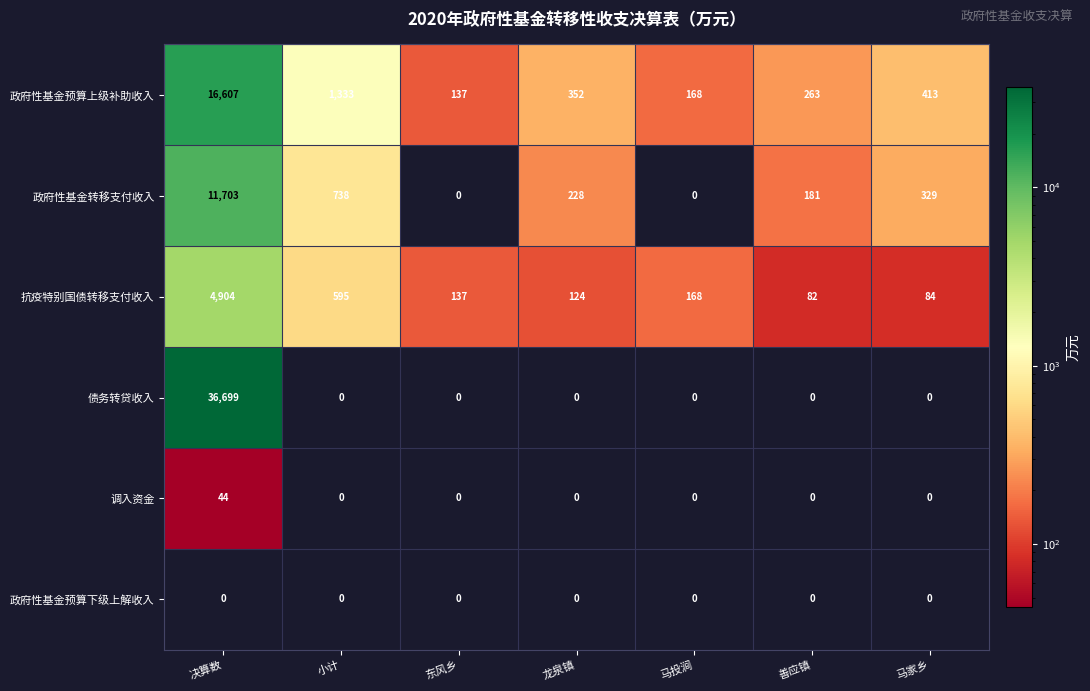

At which category is the sum across all series the highest?

决算数